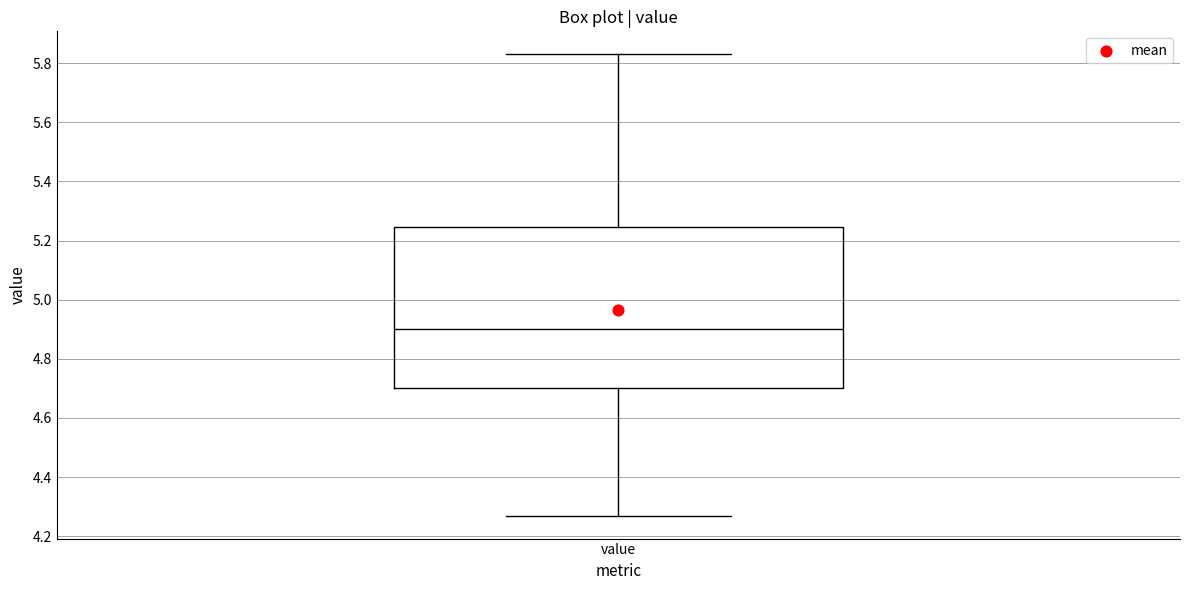

Read this box plot against the y-axis: the position of the median line, the range covered by the box, and the ends of both whiskers. The values are not printed on the chart, so give them approximately, as read against the axis.

median 4.90, box 4.70 to 5.24, whiskers 4.28 to 5.84